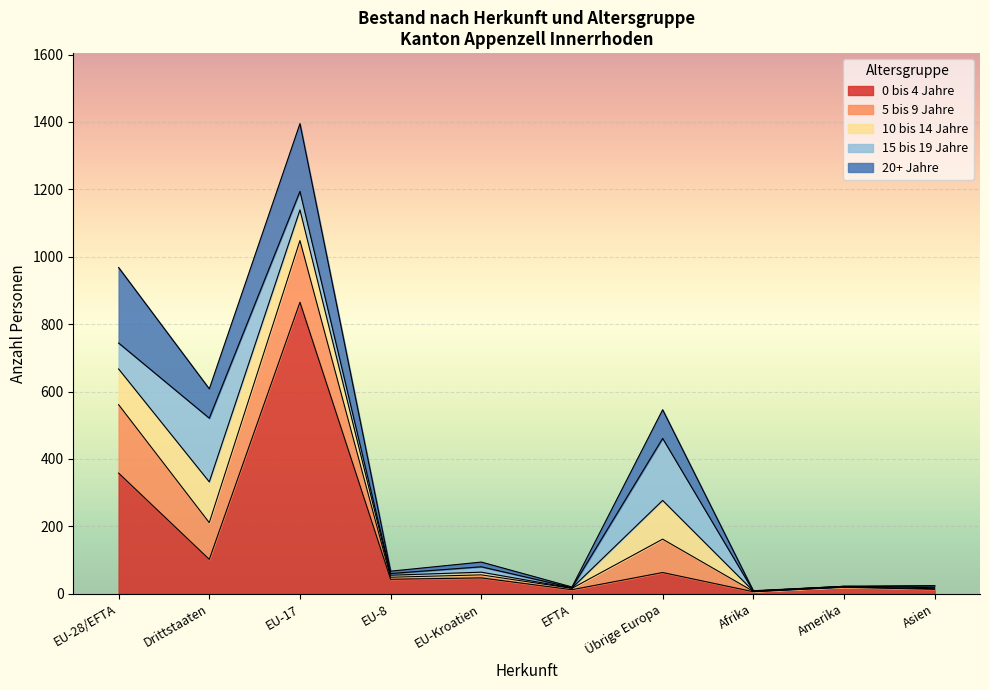

True or false: 15 bis 19 Jahre and 0 bis 4 Jahre cross at least once.

True